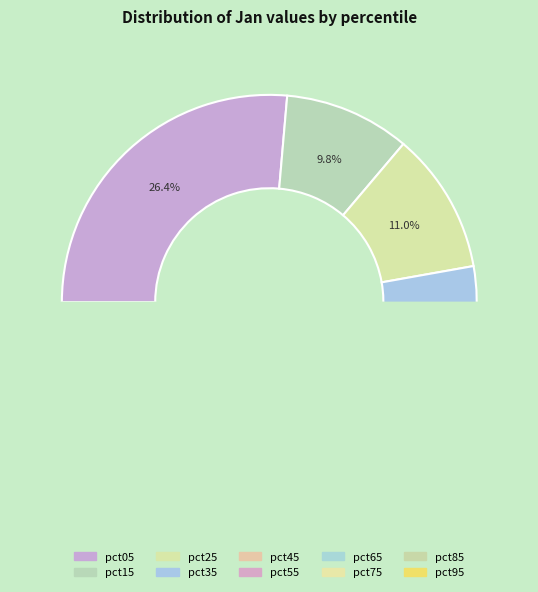

Count the number of slices in the pie.

10